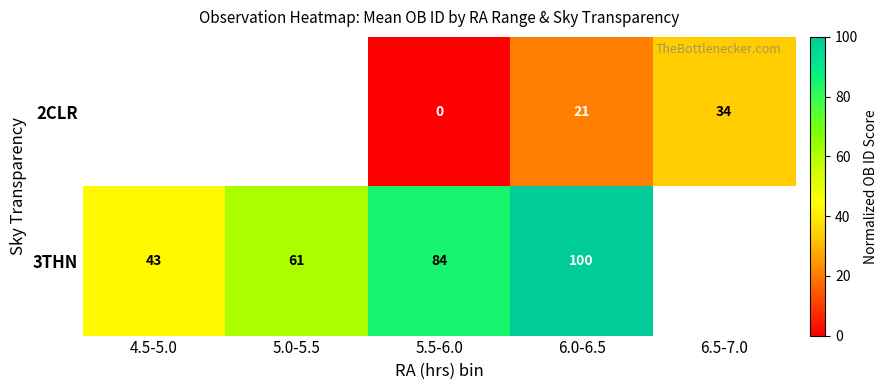

Is the value of 3THN at 5.0-5.5 greater than the value of 2CLR at 6.5-7.0?

Yes